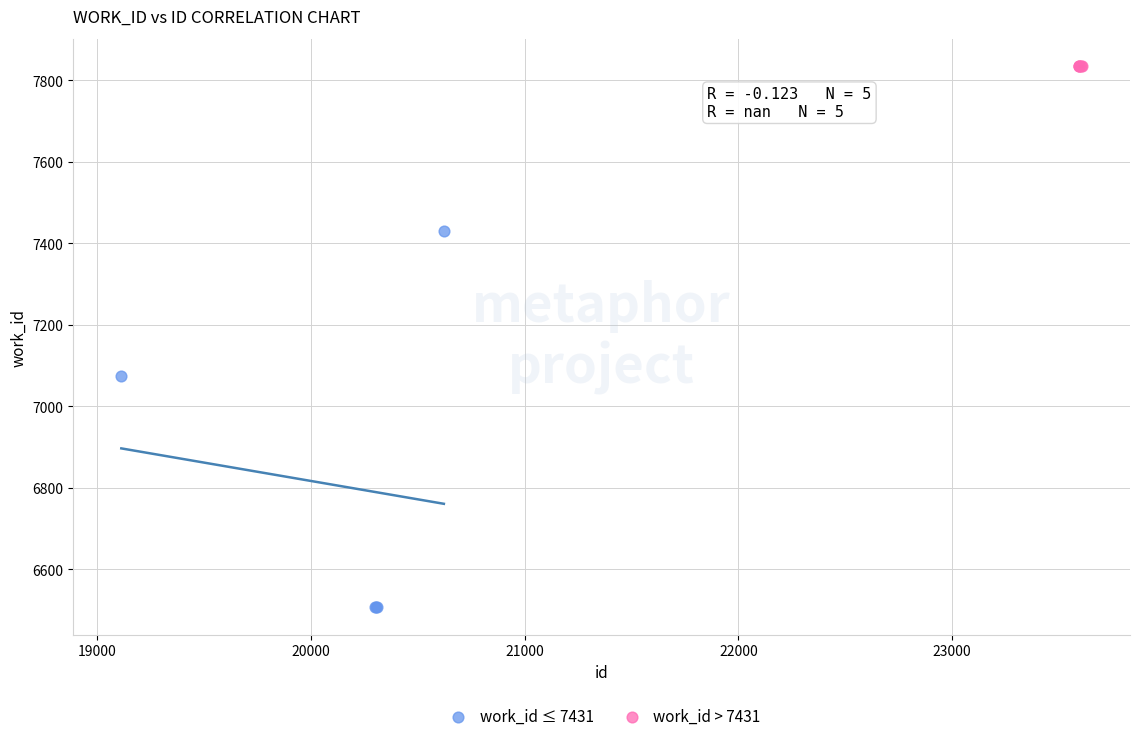

Which series reaches the minimum Y coordinate?

work_id ≤ 7431